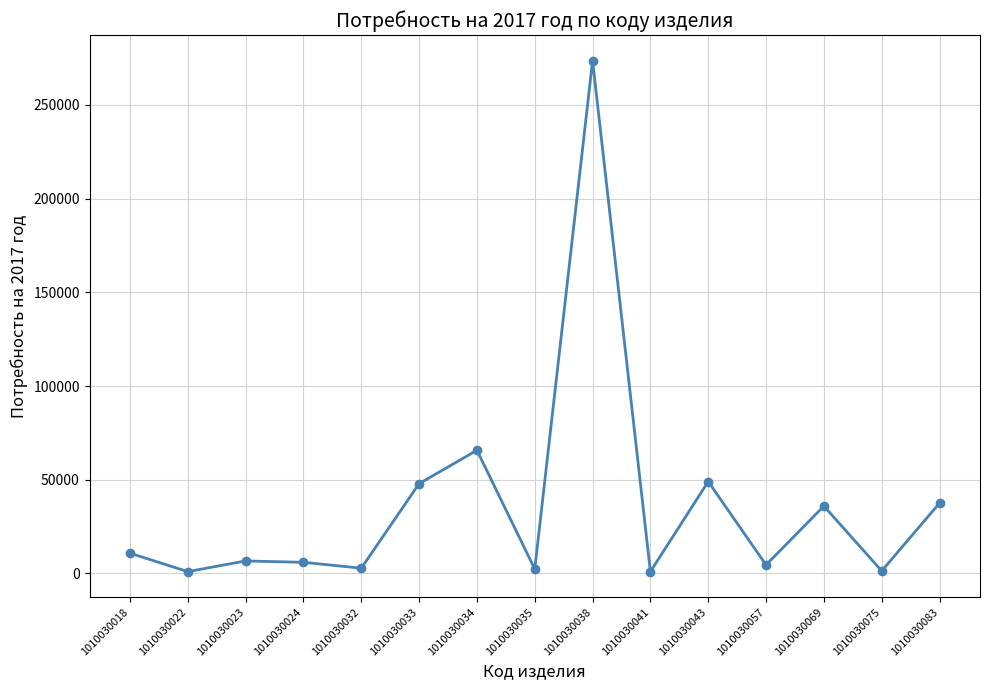

What is the ratio of the value at 1010030024 to the value at 1010030043?

0.1